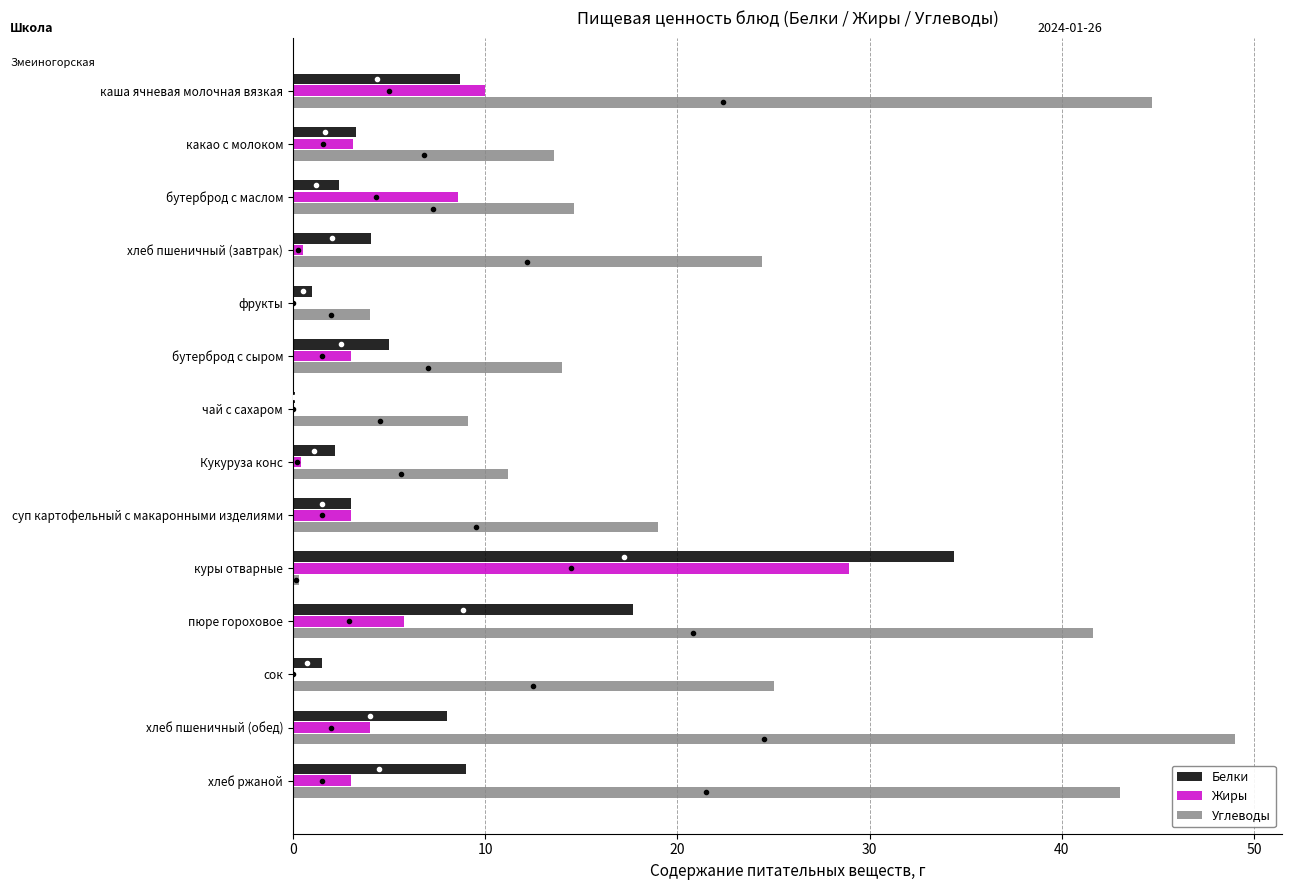

The value of Углеводы at пюре гороховое is 26.2. True or false?

False